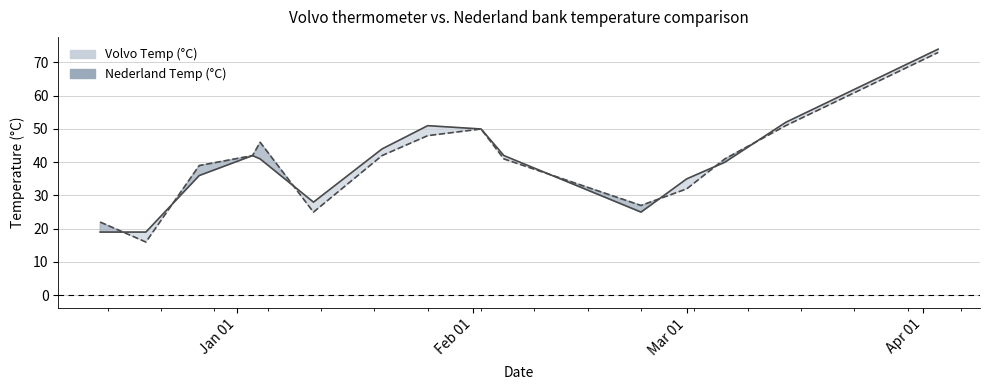

How many lines are shown in the chart?

2